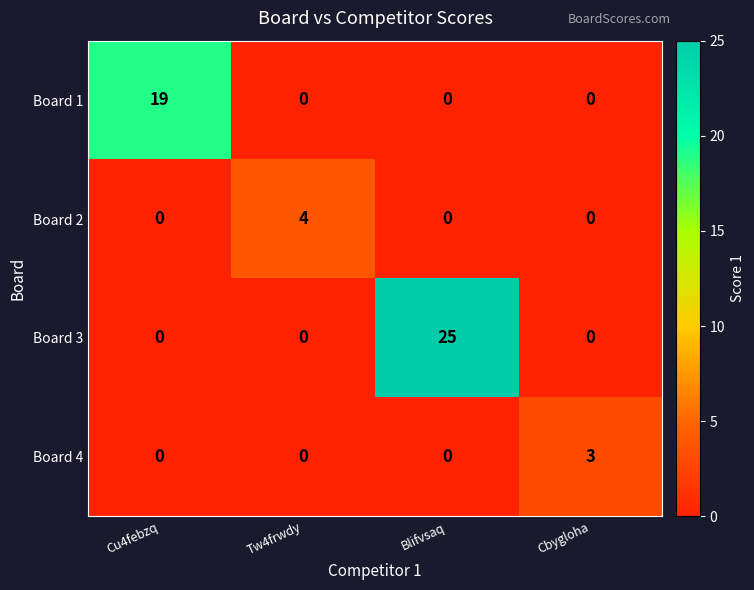

Reading left to right, what are all the values shown in this chart?

Board 1: 19	0	0	0
Board 2: 0	4	0	0
Board 3: 0	0	25	0
Board 4: 0	0	0	3